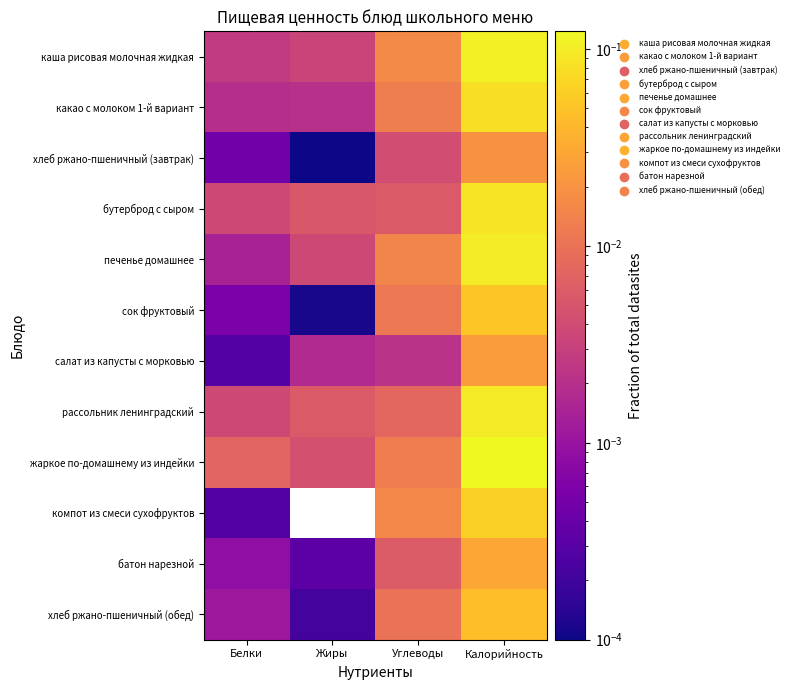

Which series has the largest total across all categories?

жаркое по-домашнему из индейки